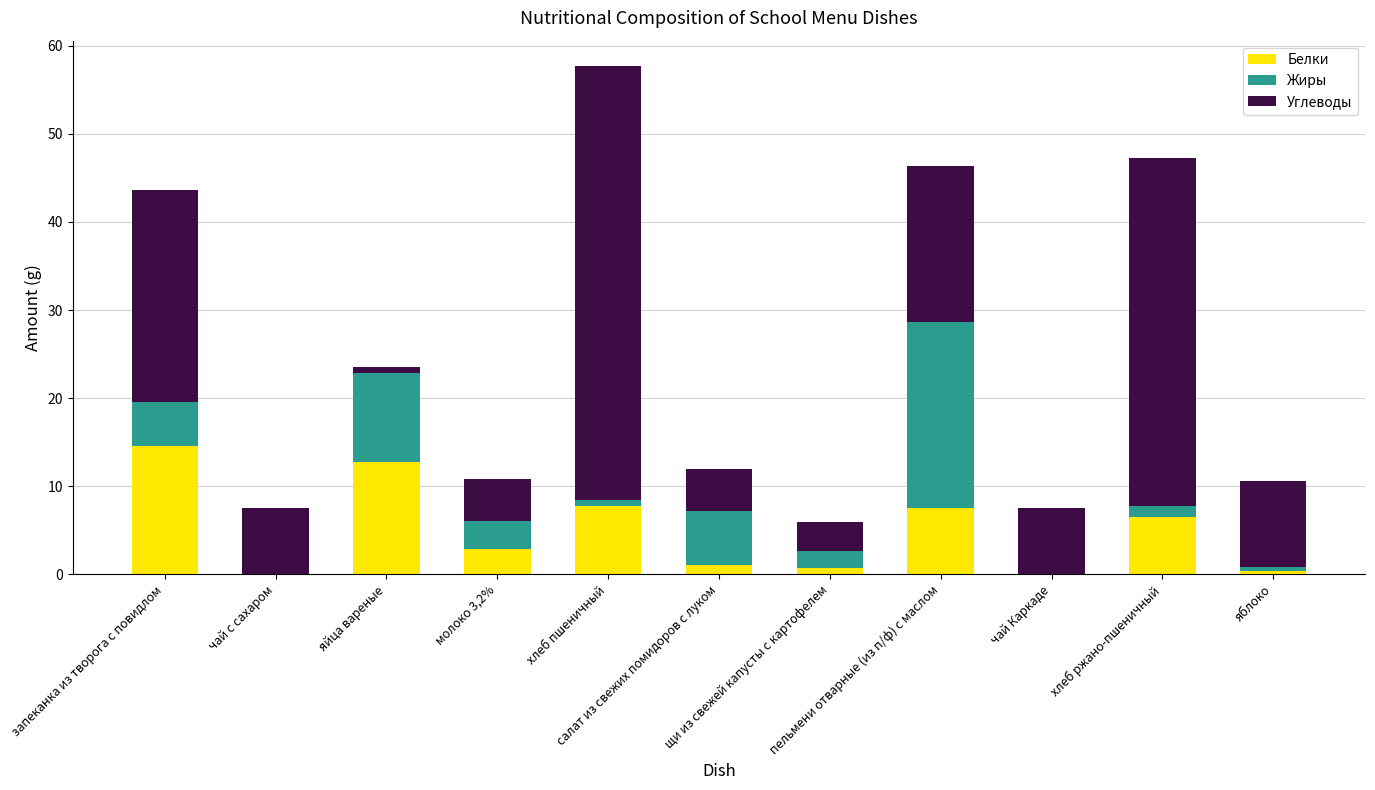

What is the maximum value for Белки?

14.6